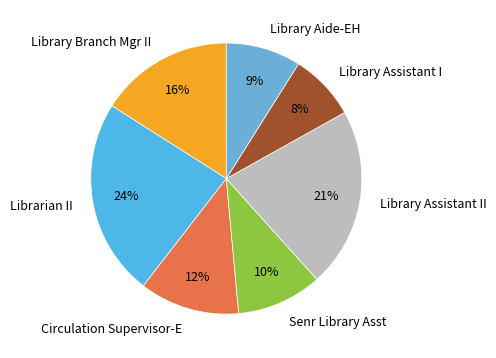

Rank the categories by value from lowest to highest.

Library Assistant I, Library Aide-EH, Senr Library Asst, Circulation Supervisor-E, Library Branch Mgr II, Library Assistant II, Librarian II